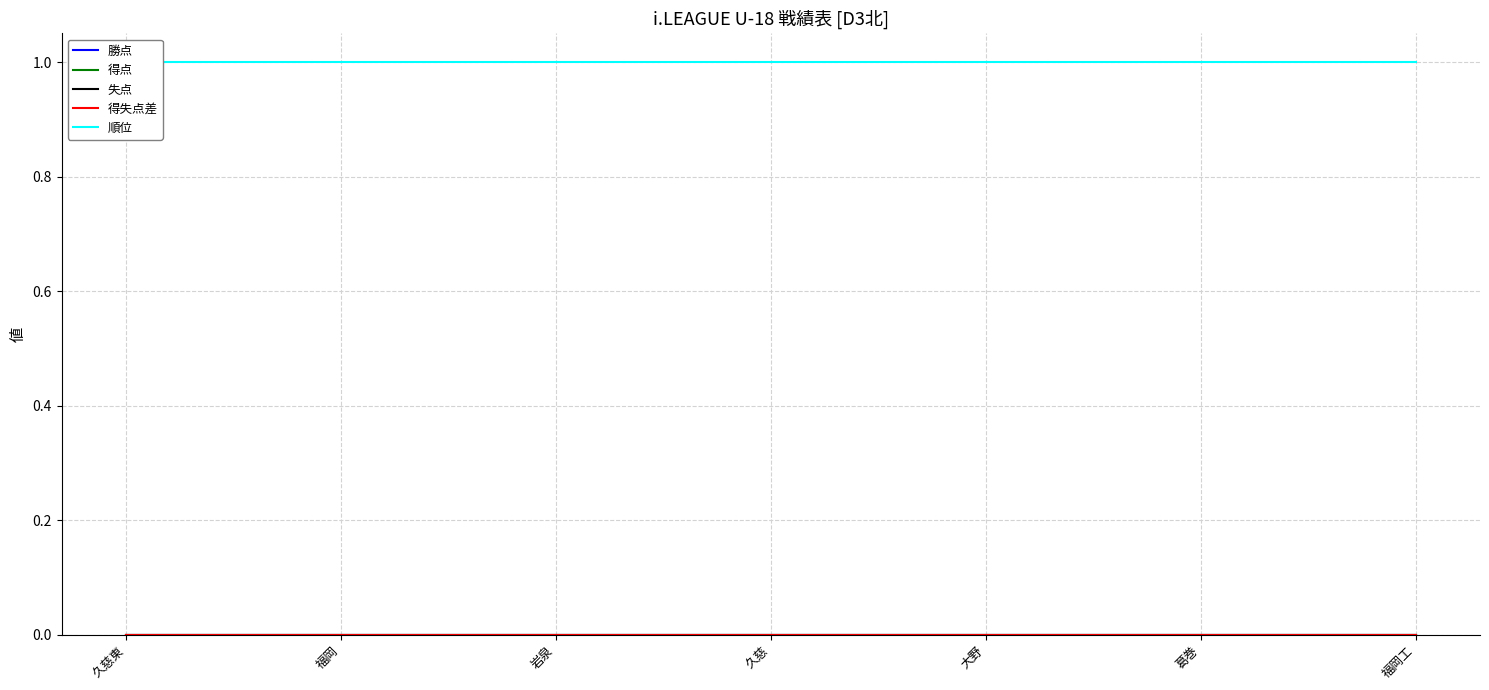

Between 久慈東 and 福岡, which series saw the biggest shift?

勝点